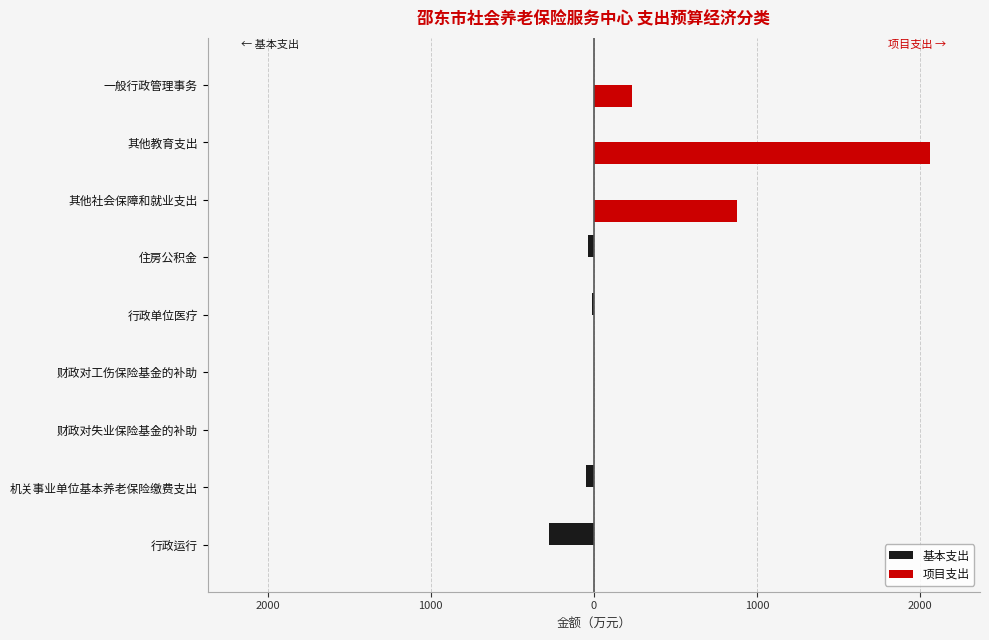

What are all the series names shown in the legend?

基本支出, 项目支出